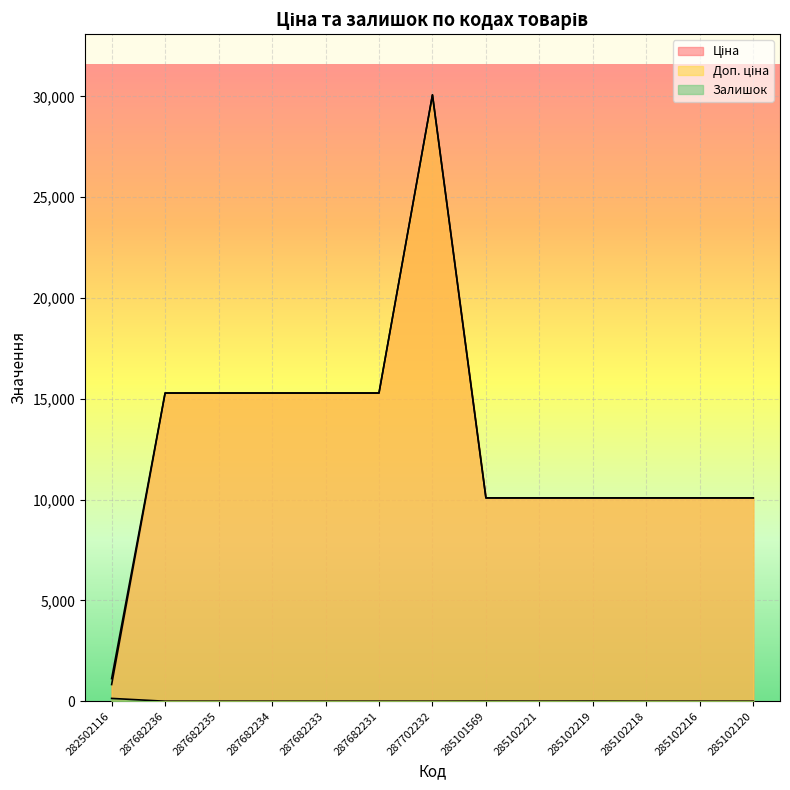

Reading right to left, list all the values displayed in this chart.

Ціна: 10085.8	10085.8	10085.8	10085.8	10085.8	10085.8	30077.8	15288.0	15288.0	15288.0	15288.0	15288.0	827.6
Доп. ціна: 10085.8	10085.8	10085.8	10085.8	10085.8	10085.8	30077.8	15288.0	15288.0	15288.0	15288.0	15288.0	1121.5
Залишок: 0.0	0.0	0.0	5.0	2.0	4.0	0.0	0.0	0.0	0.0	0.0	0.0	140.0